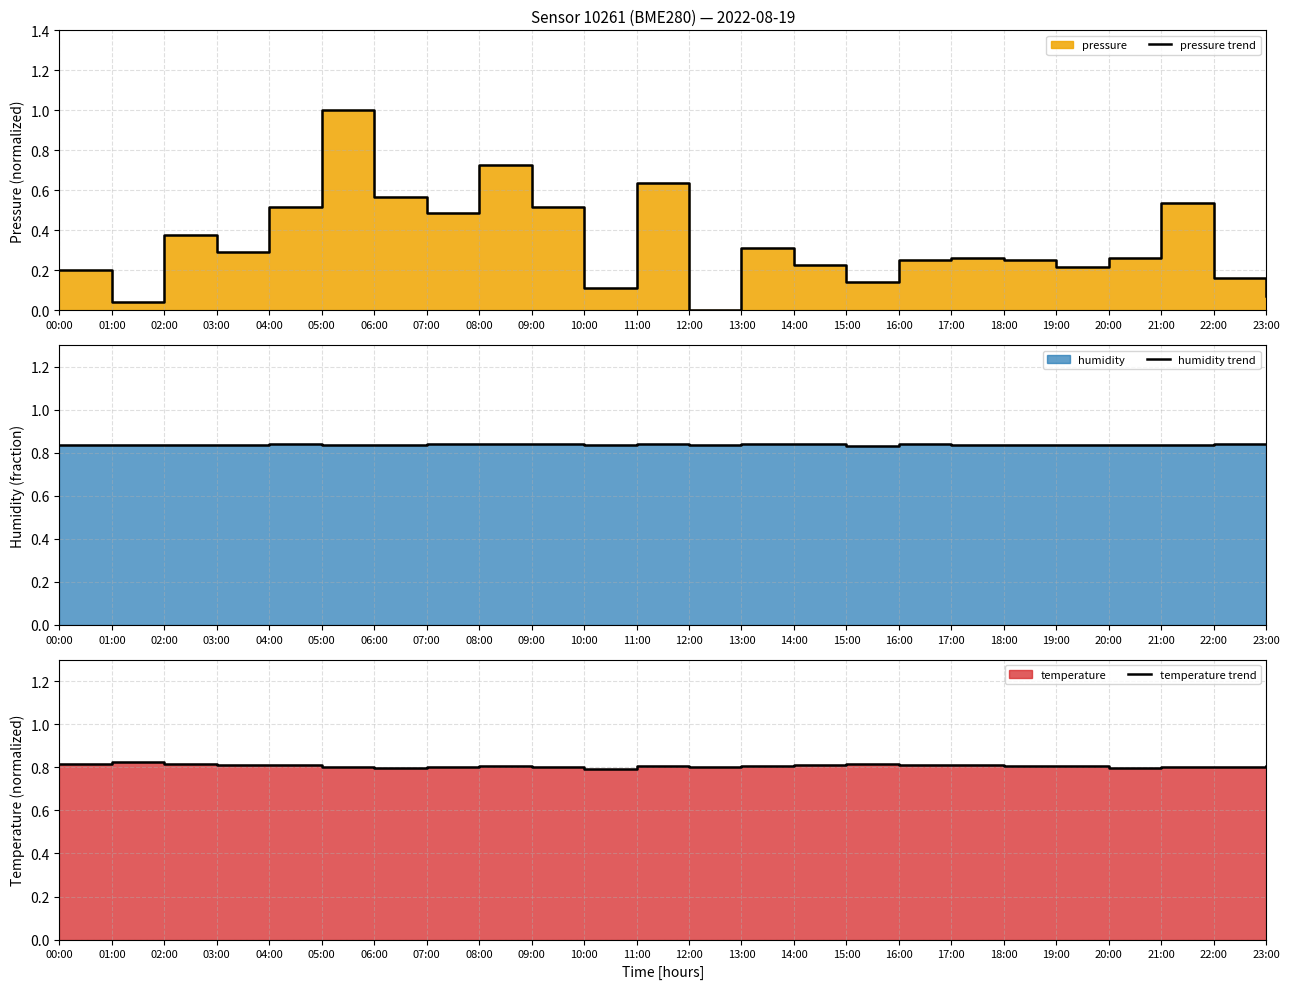

What is the value of the humidity trend point at the 16th from the left?

0.8